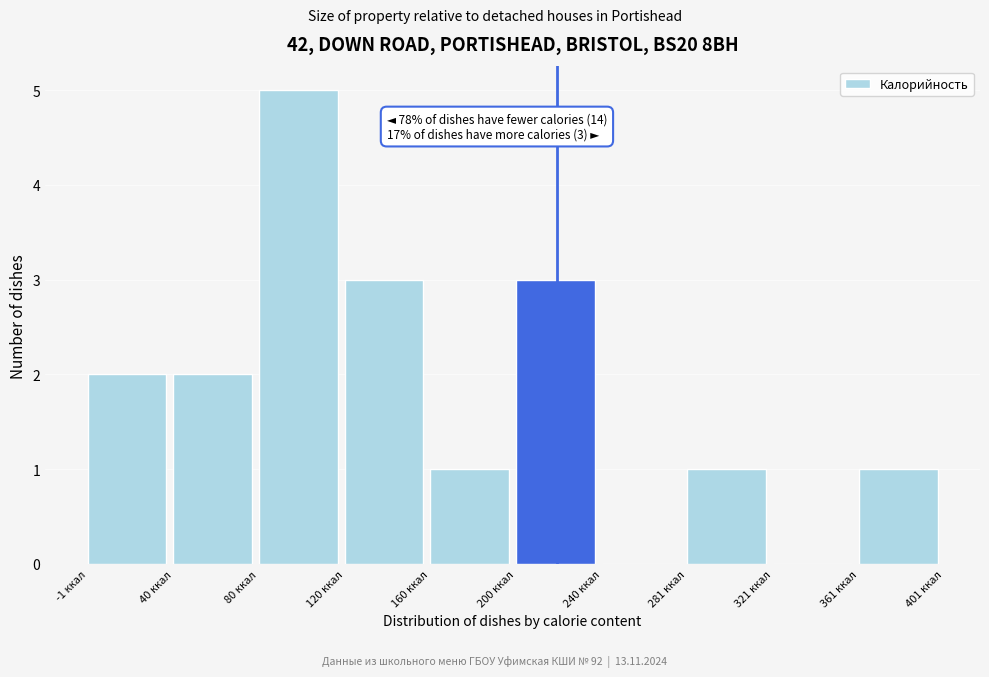

Which range on the x-axis has the tallest bar?

80 to 120